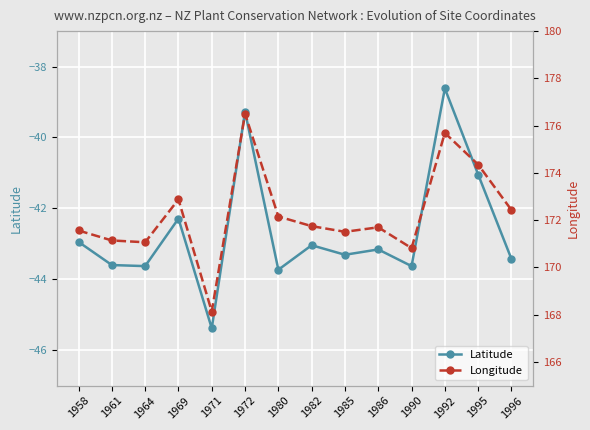

Reading left to right, what are all the values shown in this chart?

Latitude: -42.9	-43.6	-43.6	-42.3	-45.4	-39.3	-43.7	-43.0	-43.3	-43.2	-43.6	-38.6	-41.0	-43.4
Longitude: 171.6	171.1	171.1	172.9	168.1	176.5	172.2	171.7	171.5	171.7	170.8	175.7	174.4	172.4